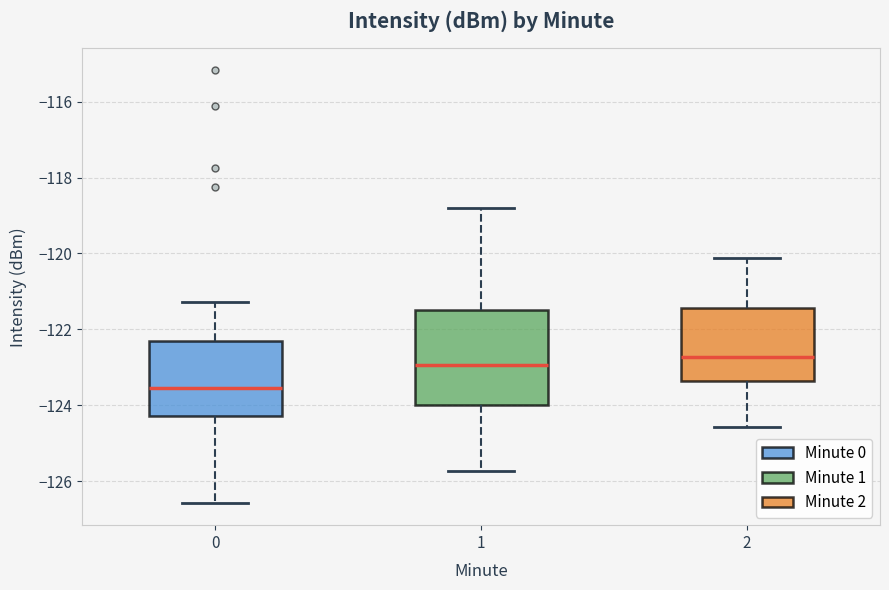

Reading left to right, transcribe this box plot: for each box, give where its median line is, the range the box spans, and where its two whiskers end, as read against the y-axis. The values are not printed on the chart, so give them approximately, as read against the axis.

0: median -123.6, box -124.2 to -122.4, whiskers -126.6 to -121.2
1: median -123.0, box -124.0 to -121.4, whiskers -125.8 to -118.8
2: median -122.8, box -123.4 to -121.4, whiskers -124.6 to -120.2